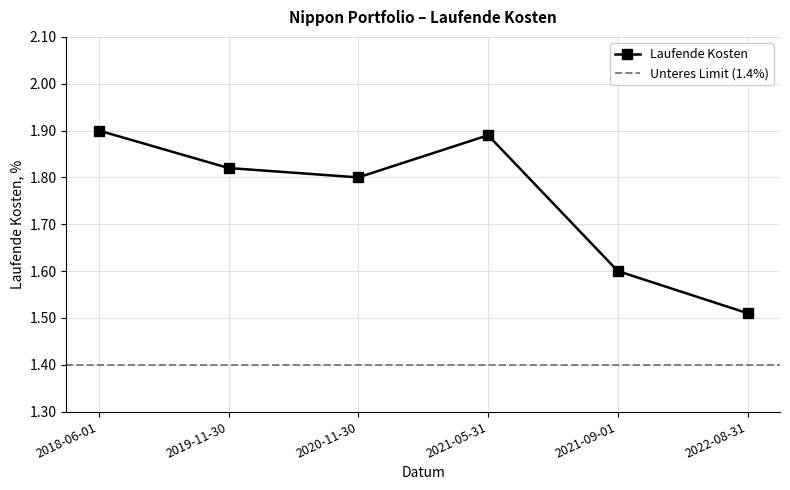

What value does the data have at 2019-11-30?

1.8